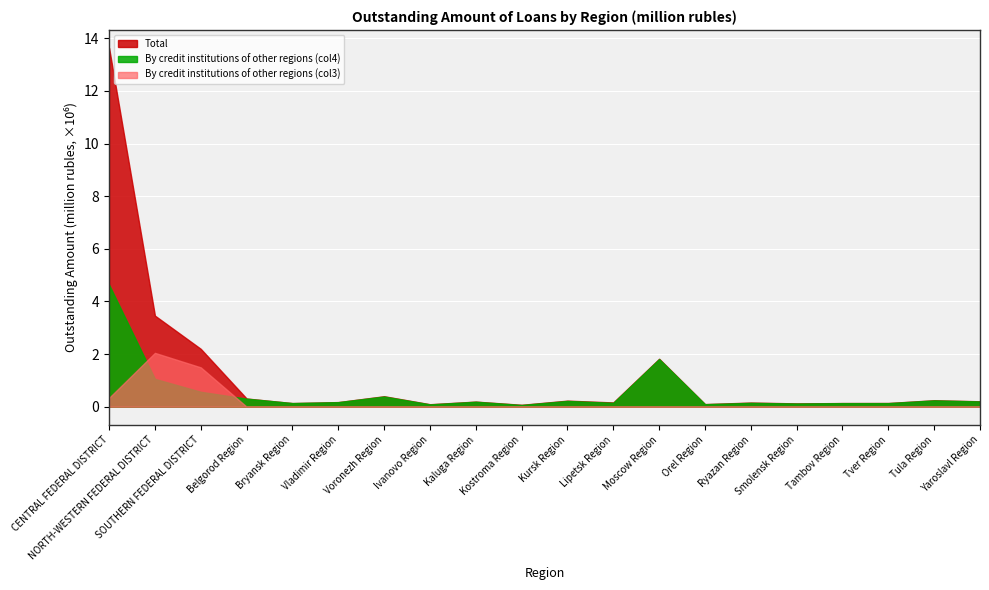

How many times do By credit institutions of other regions (col4) and By credit institutions of other regions (col3) cross each other?

2